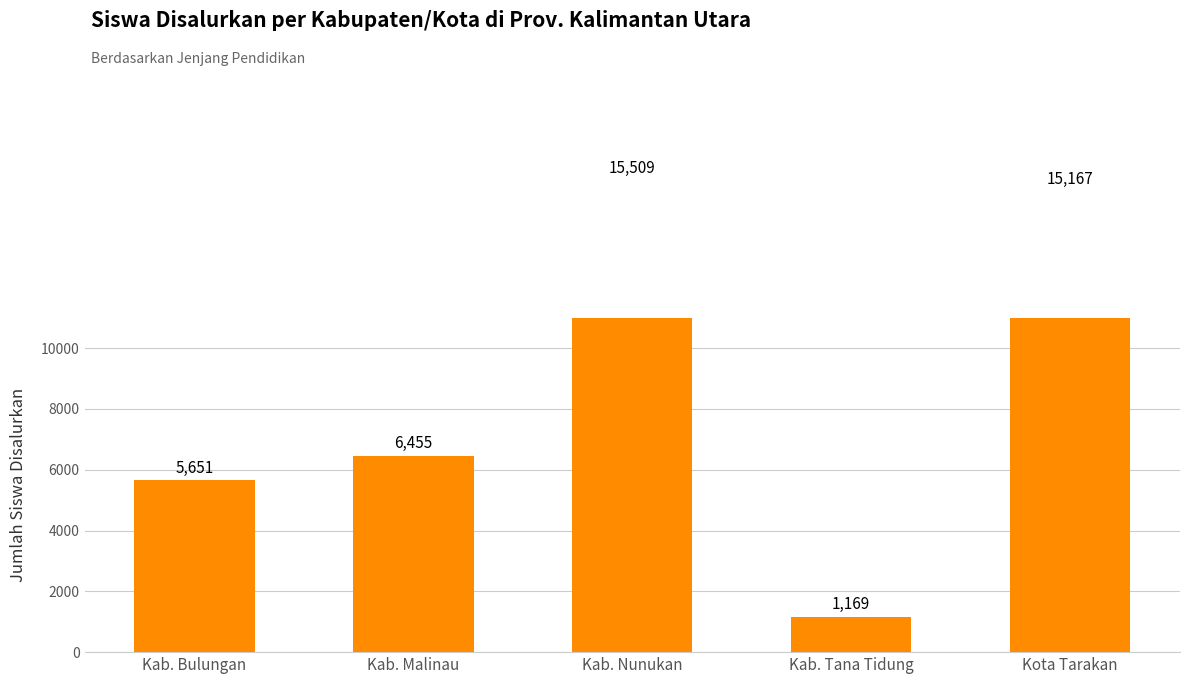

Are the bars grouped side by side (vs. stacked)?

No